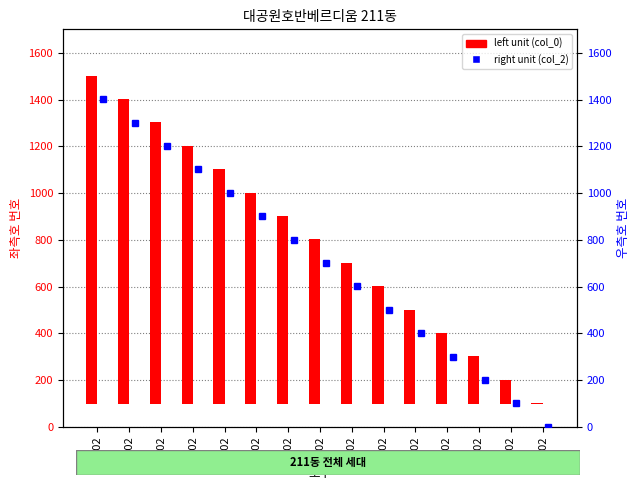

At which label does left unit reach its peak?

1502